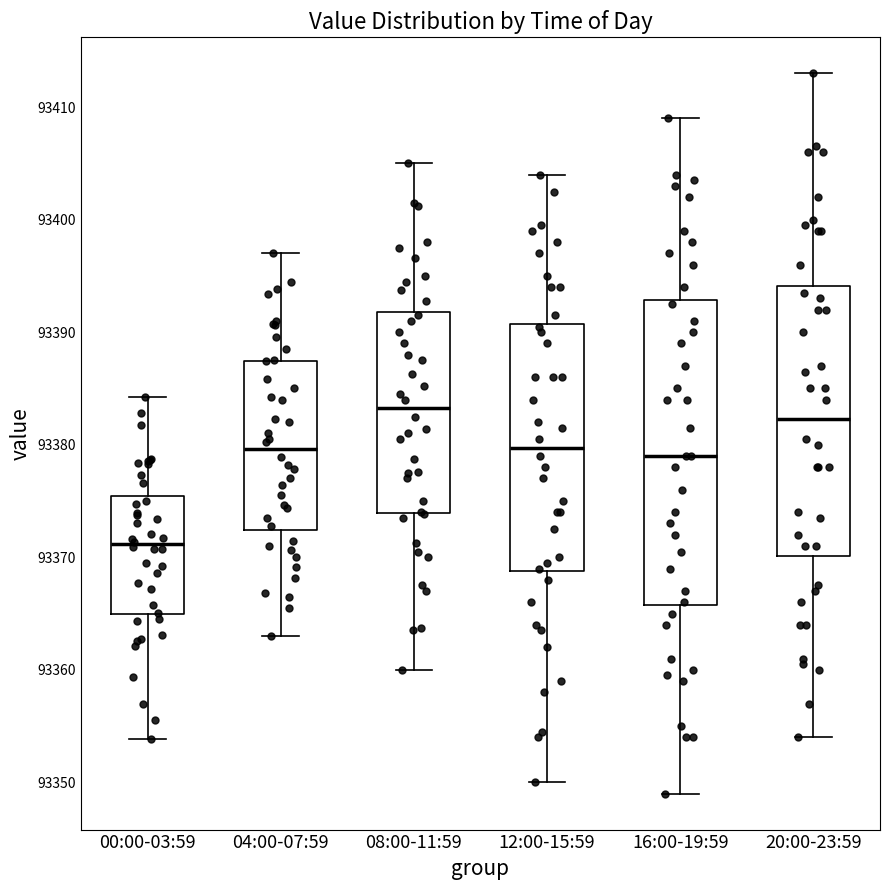

Where does the upper whisker of the box for 16:00-19:59 end on the y-axis? The values are not printed on the chart, so give them approximately, as read against the axis.

93409